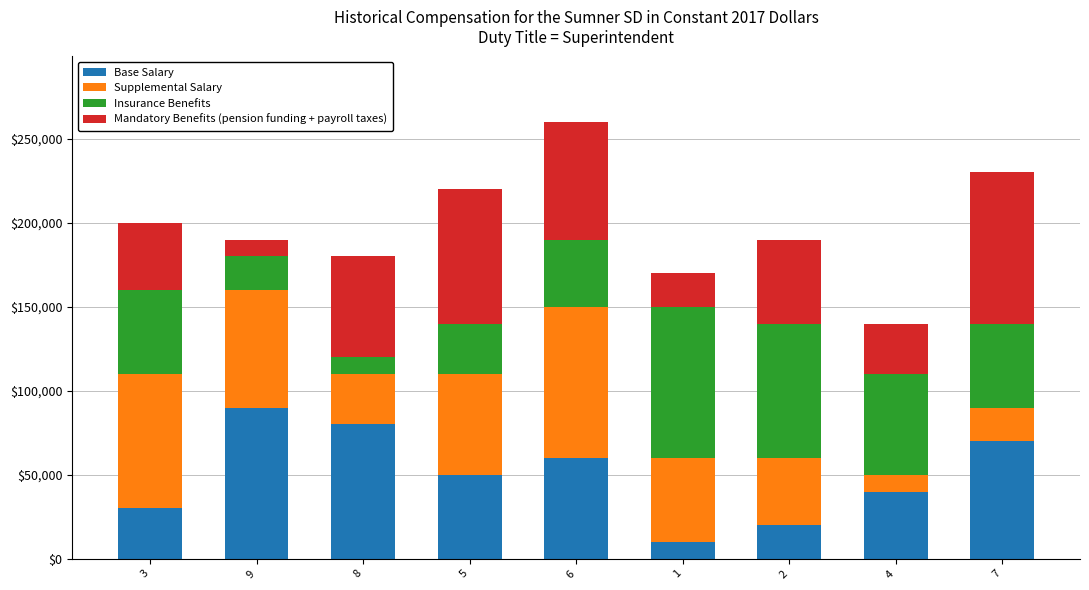

The value of Base Salary at 8 is 80000. True or false?

True